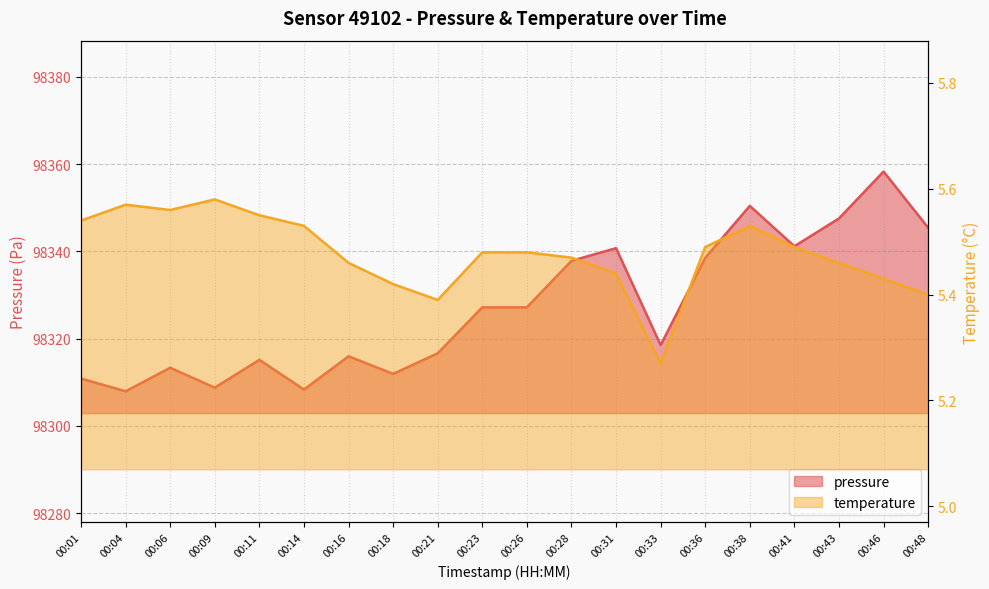

Where is the first local maximum for temperature?

00:04